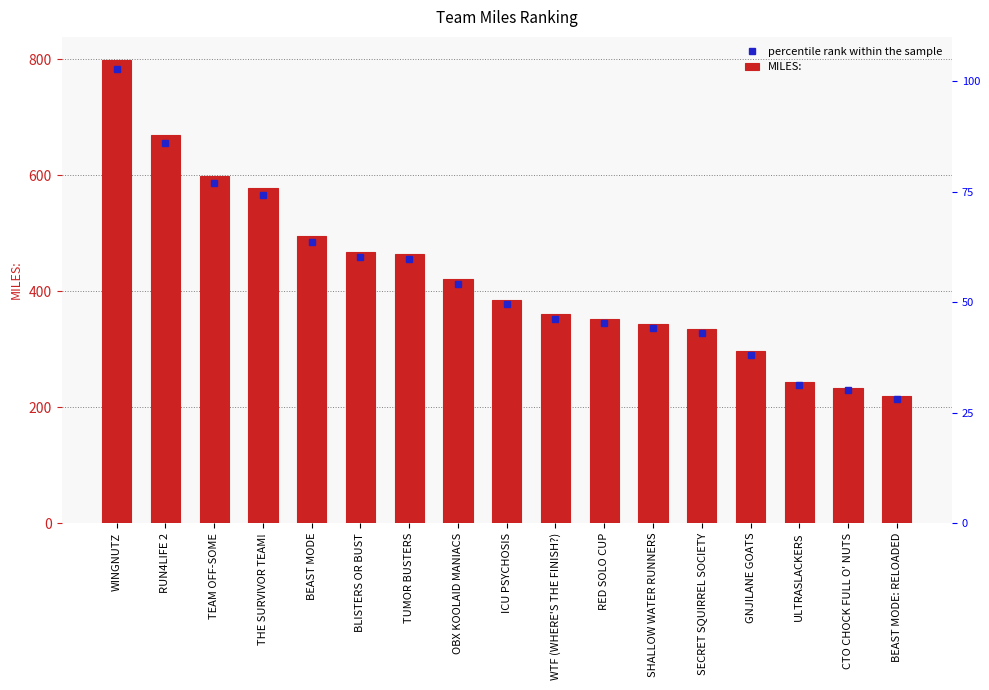

Reading left to right, list all the values displayed in this chart.

798.8	669.0	598.8	577.5	495.0	468.0	464.8	420.2	385.0	360.0	352.5	343.8	334.8	296.2	242.5	233.8	218.8